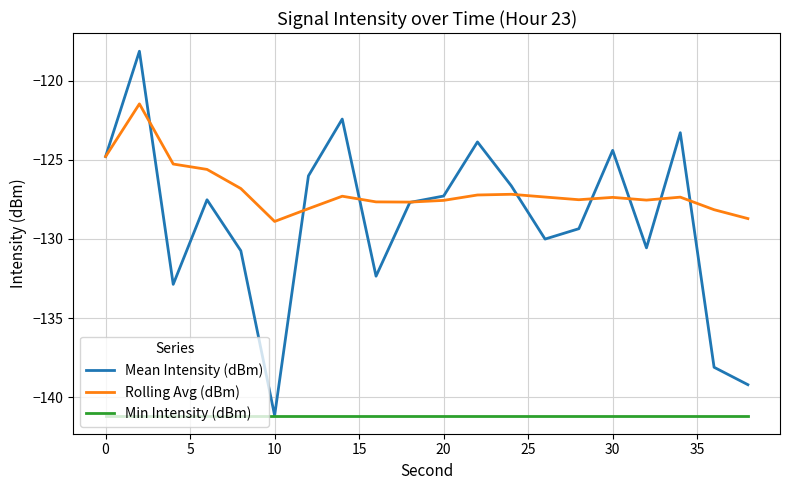

Which series has the largest total across all categories?

Rolling Avg (dBm)